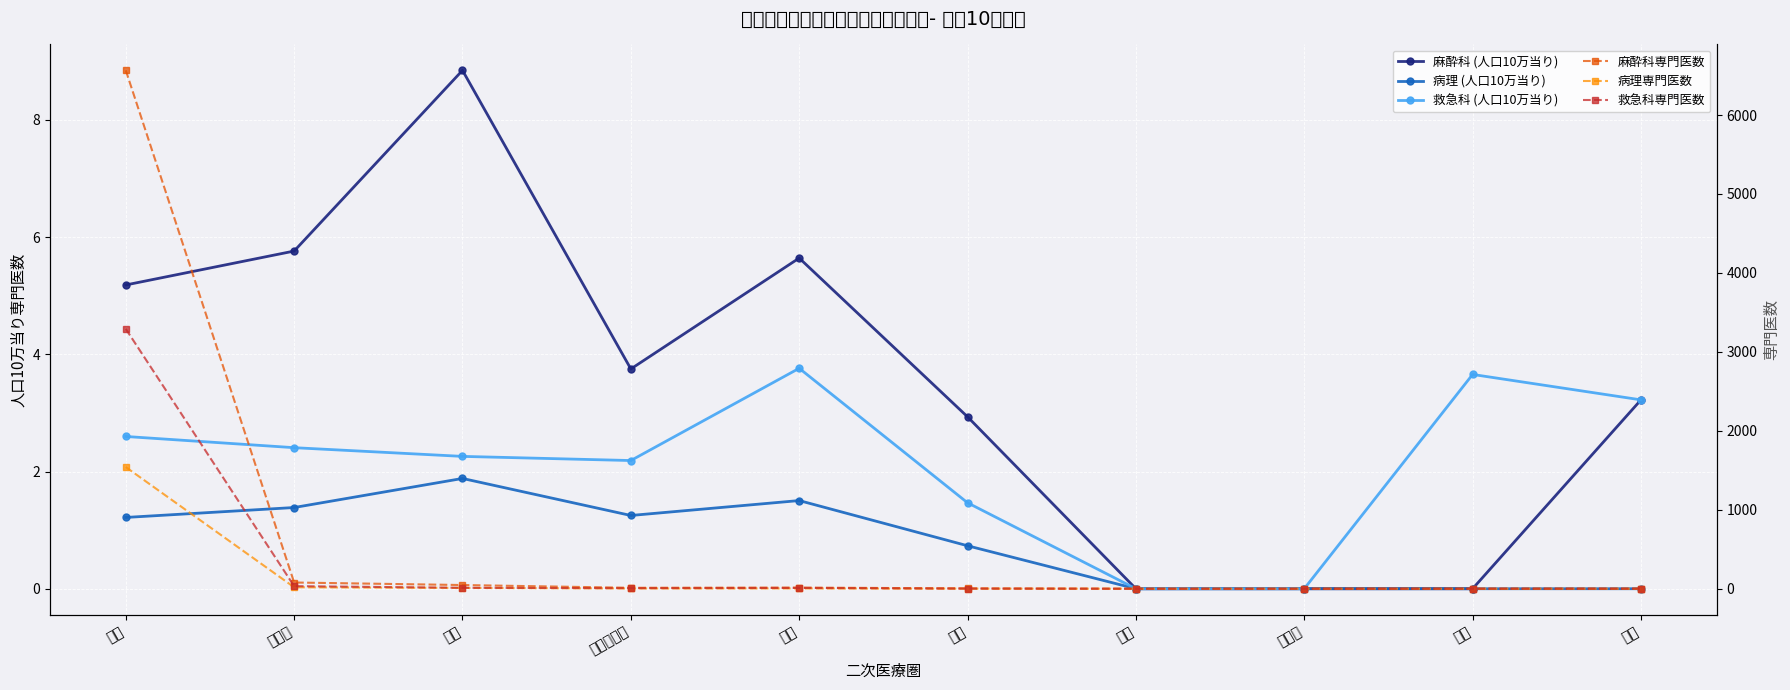

The 麻酔科 (人口10万当り) series shows 2.0 at 長崎. True or false?

False